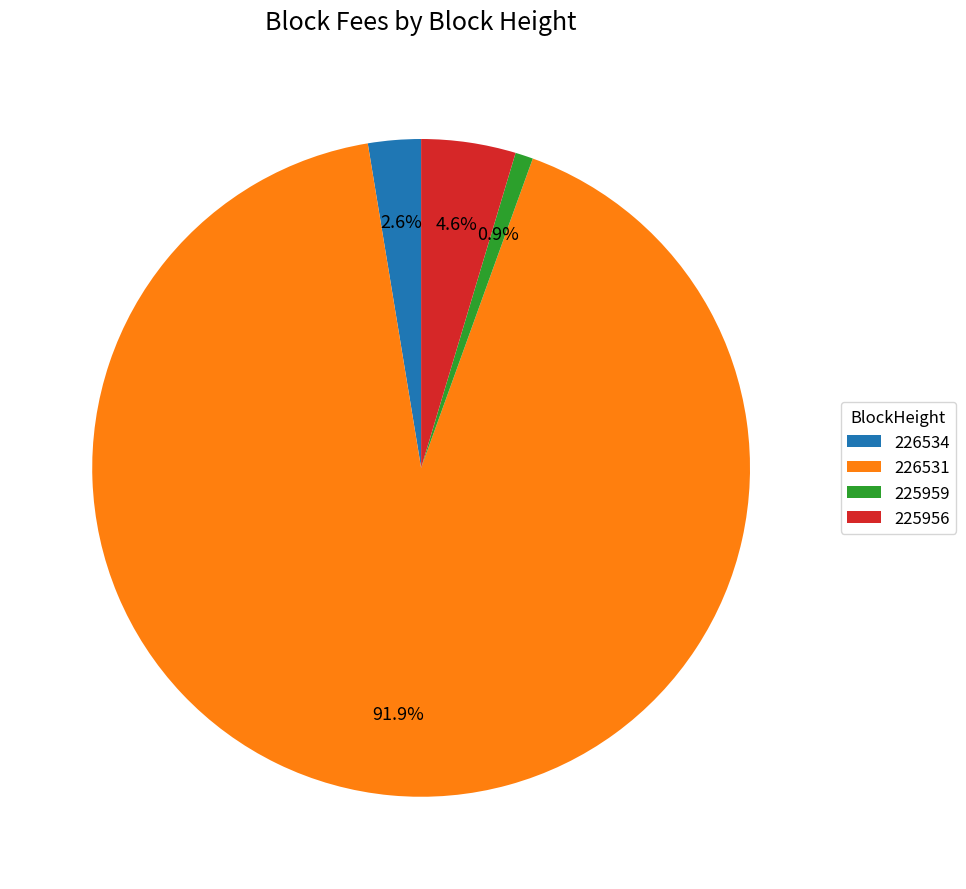

To the nearest percent, what is the difference between the 225959 and 226531 slice percentages?

91%